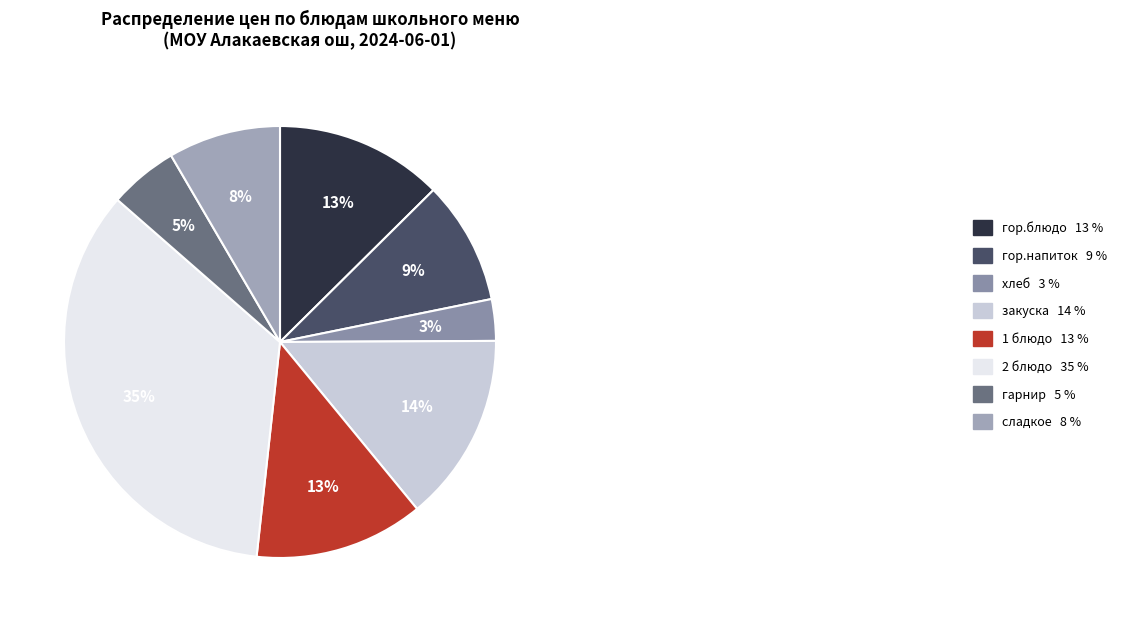

What is the ratio of the value at закуска to the value at гарнир?

2.7